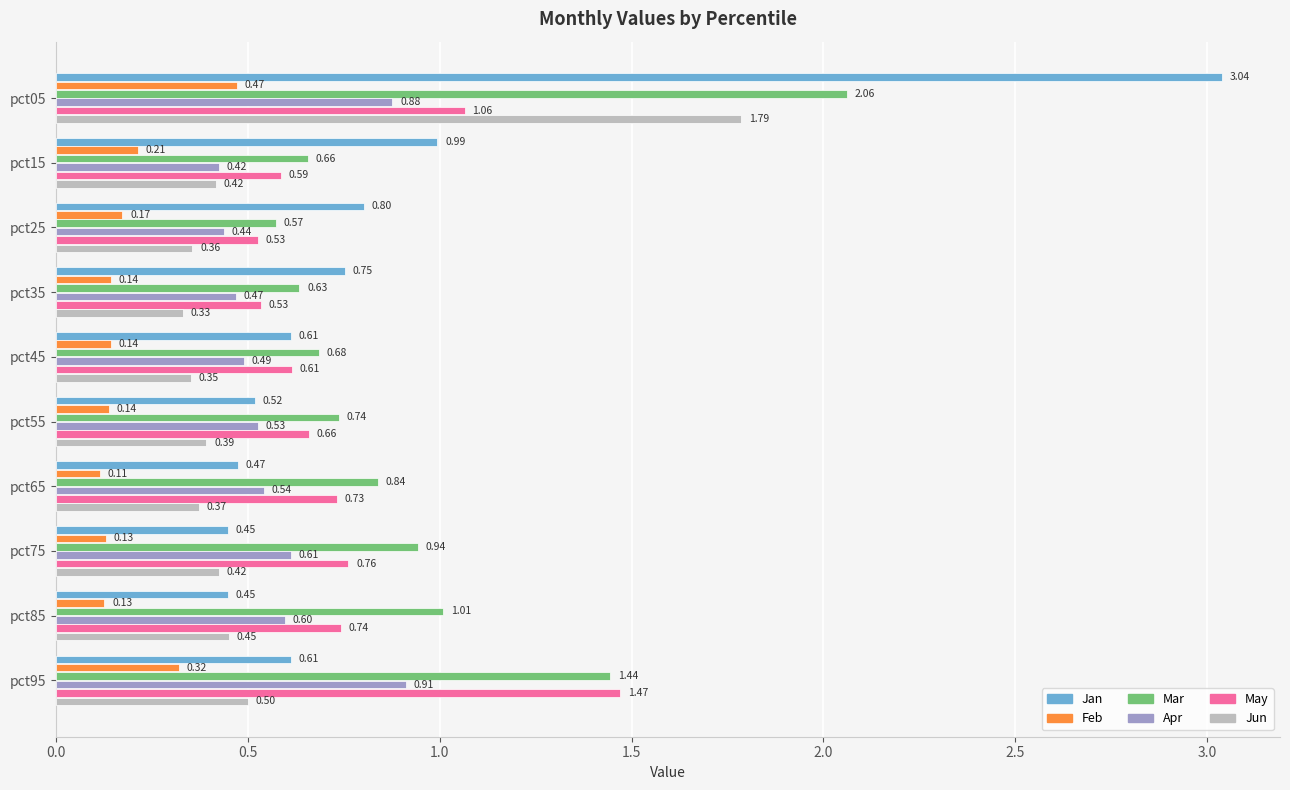

Which series has the largest total across all categories?

Mar